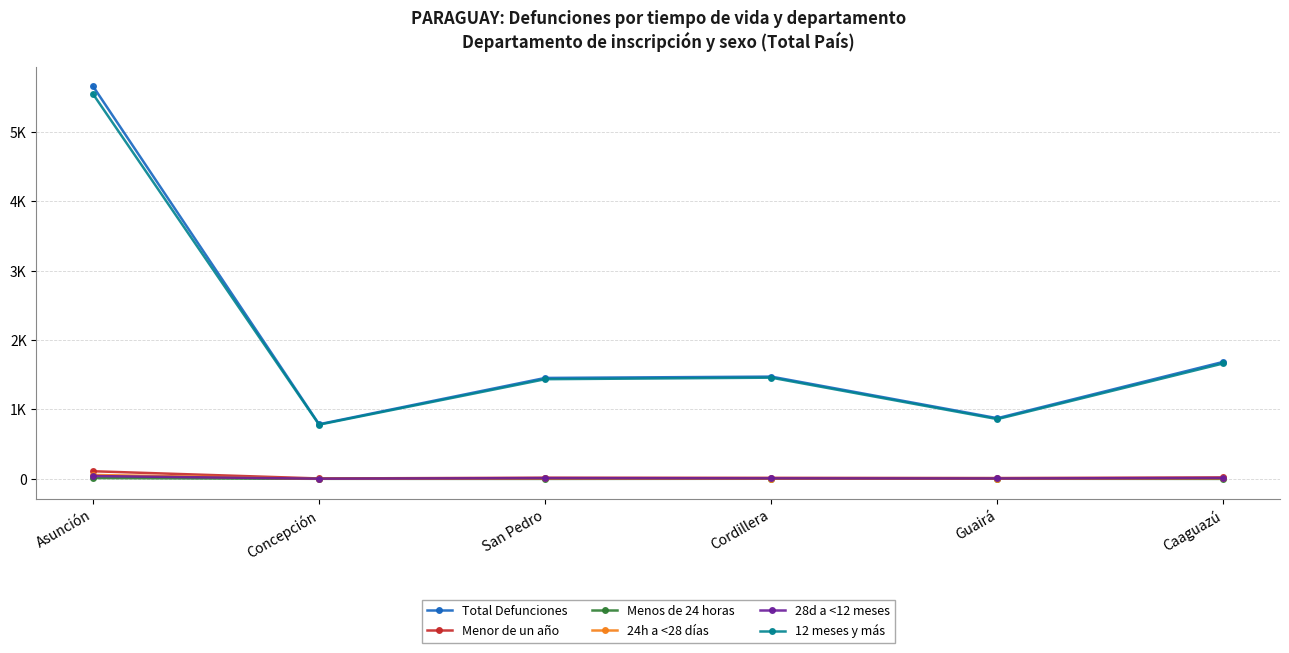

What is the maximum value for Total Defunciones?

5656